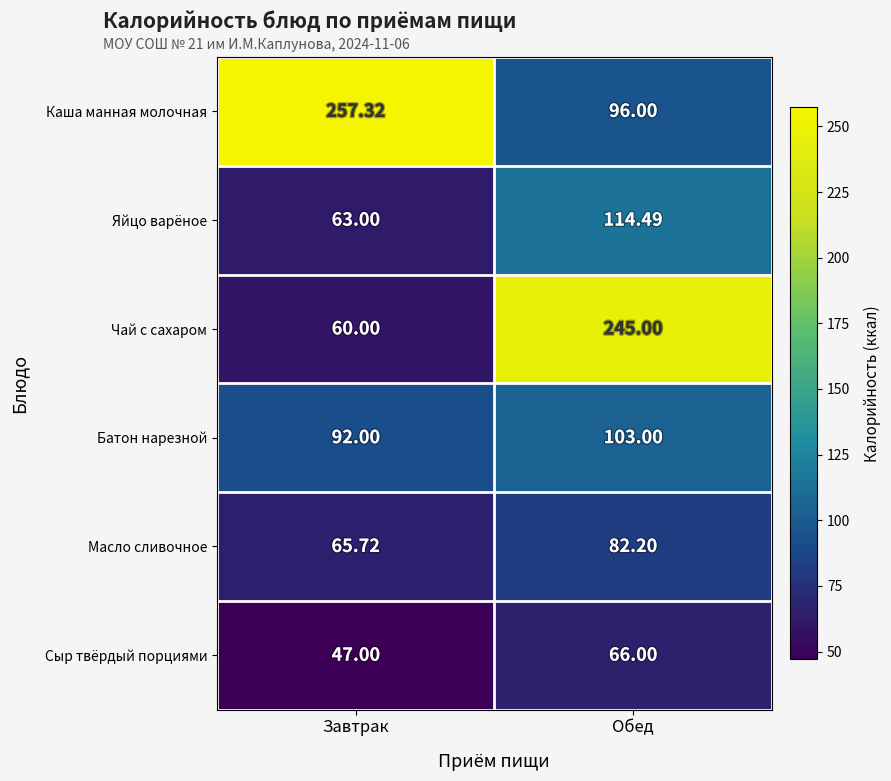

What is the smallest value displayed?

47.0